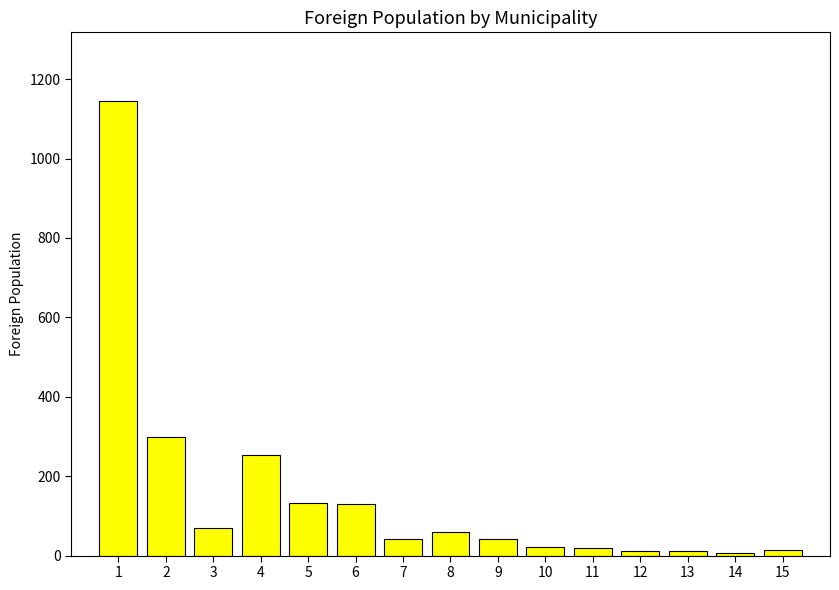

What is the difference between the maximum and minimum values?

1139